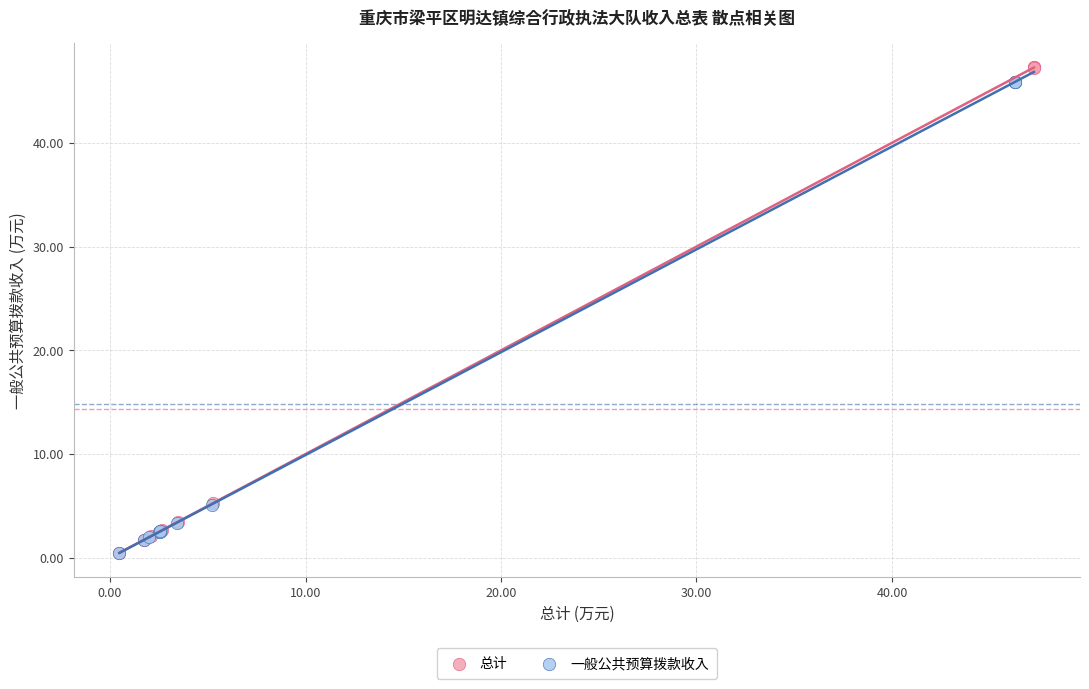

Which series reaches the maximum Y coordinate?

总计